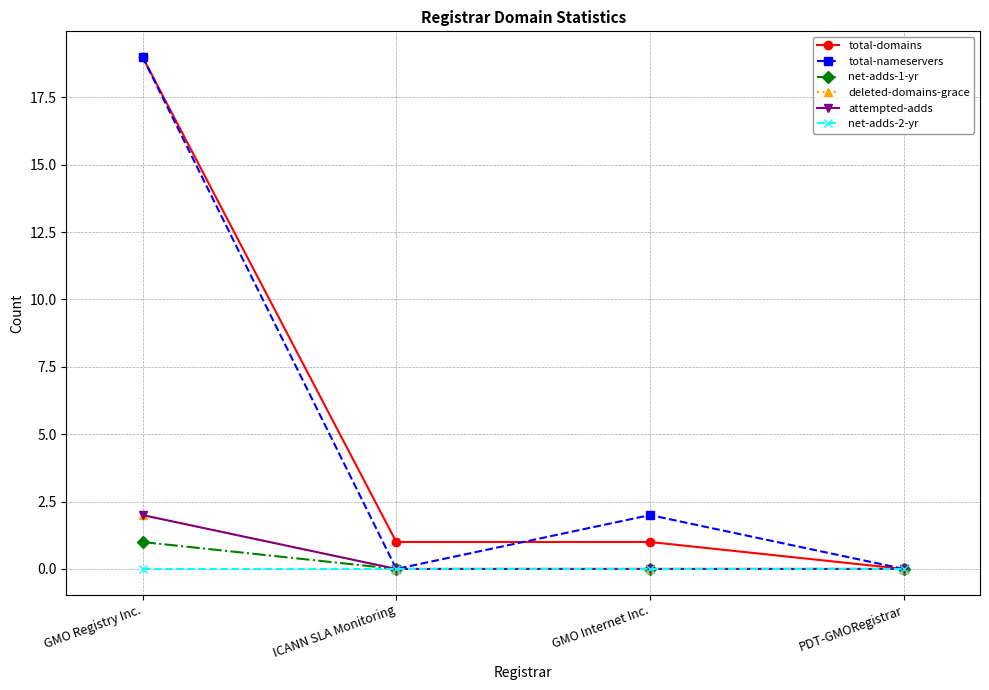

Is this an area chart (filled region under the line)?

No